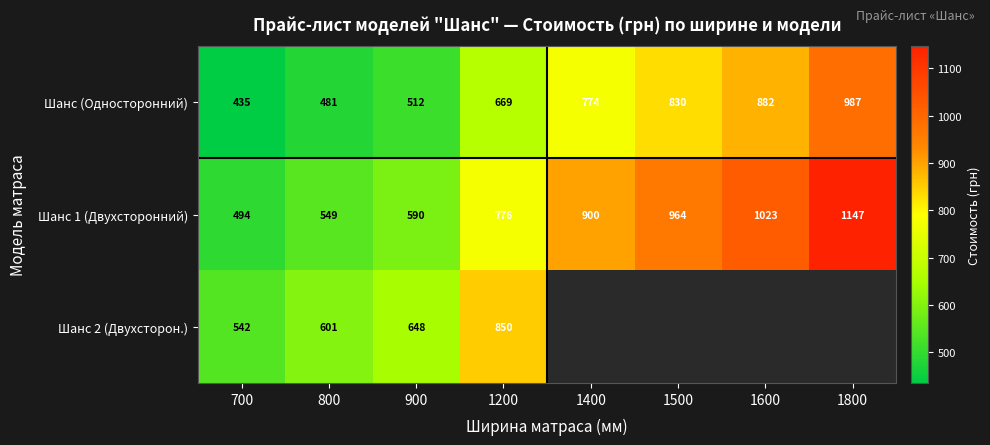

Which category has the highest value across all series?

1800